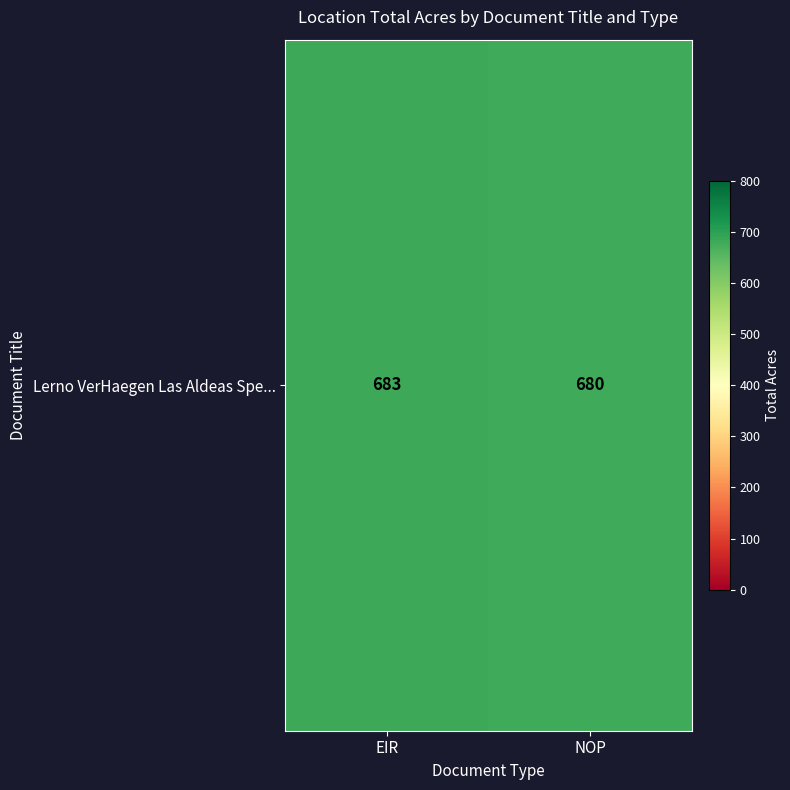

Count the values in the range 680 to 683.

2